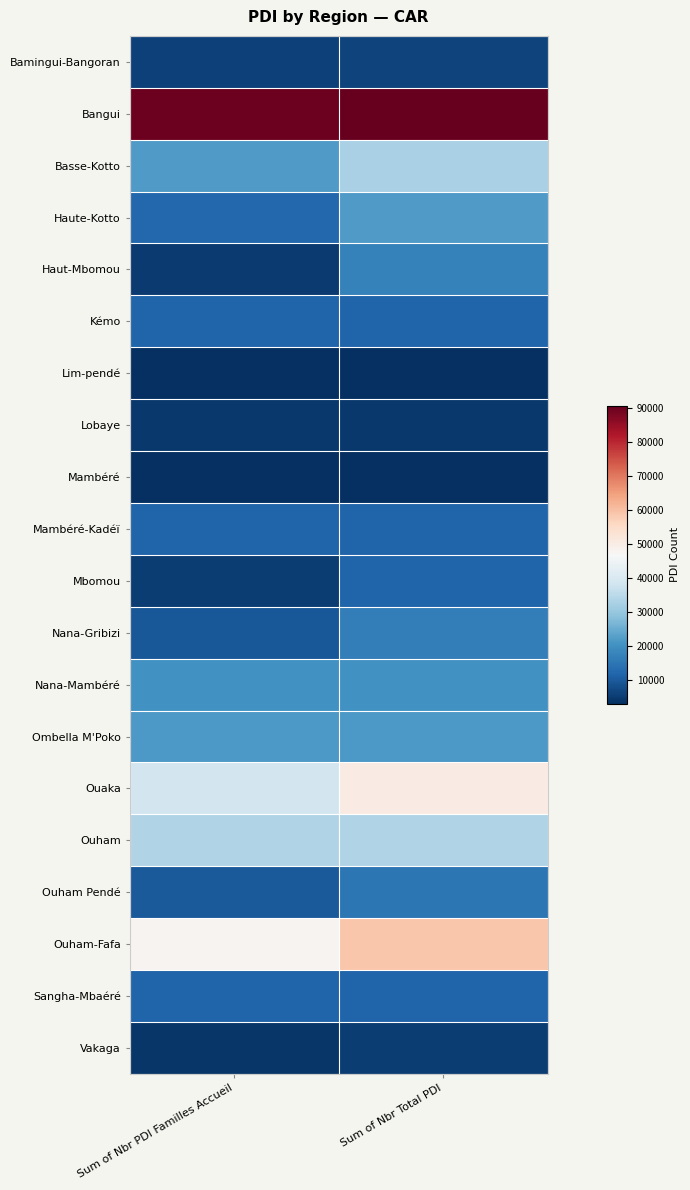

Which has a higher value, Sum of Nbr PDI Familles Accueil or Sum of Nbr Total PDI?

Sum of Nbr Total PDI